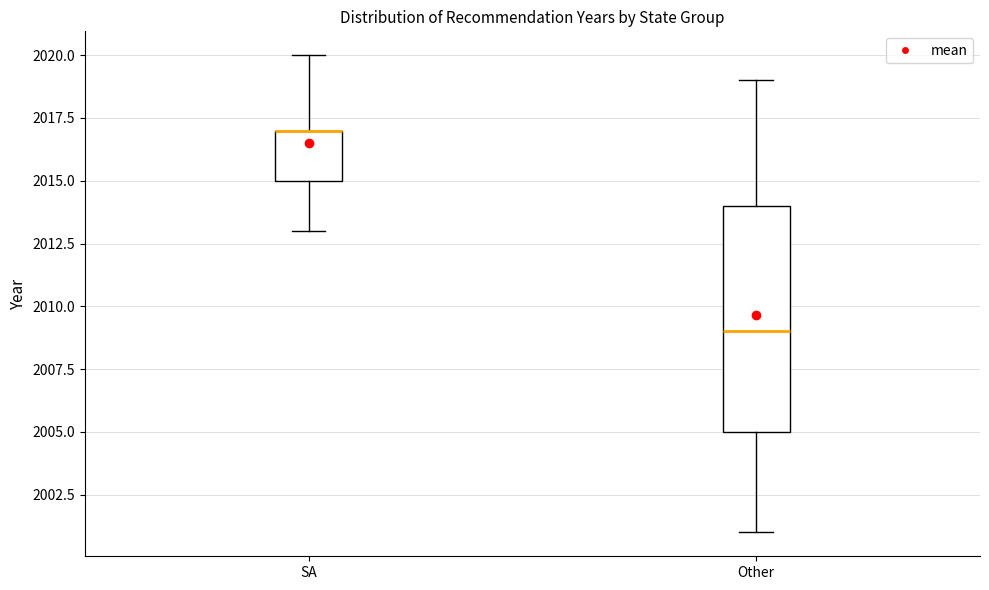

Reading left to right, read every box against the y-axis: the position of its median line, the range the box covers, and the ends of its whiskers. The values are not printed on the chart, so give them approximately, as read against the axis.

SA: median 2017 (drawn on the box's upper edge), box 2015 to 2017, whiskers 2013 to 2020
Other: median 2009, box 2005 to 2014, whiskers 2001 to 2019